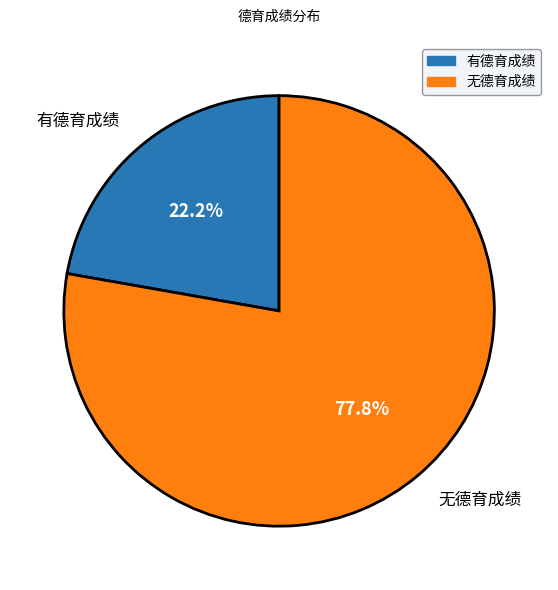

Which category has the biggest portion of the pie?

无德育成绩